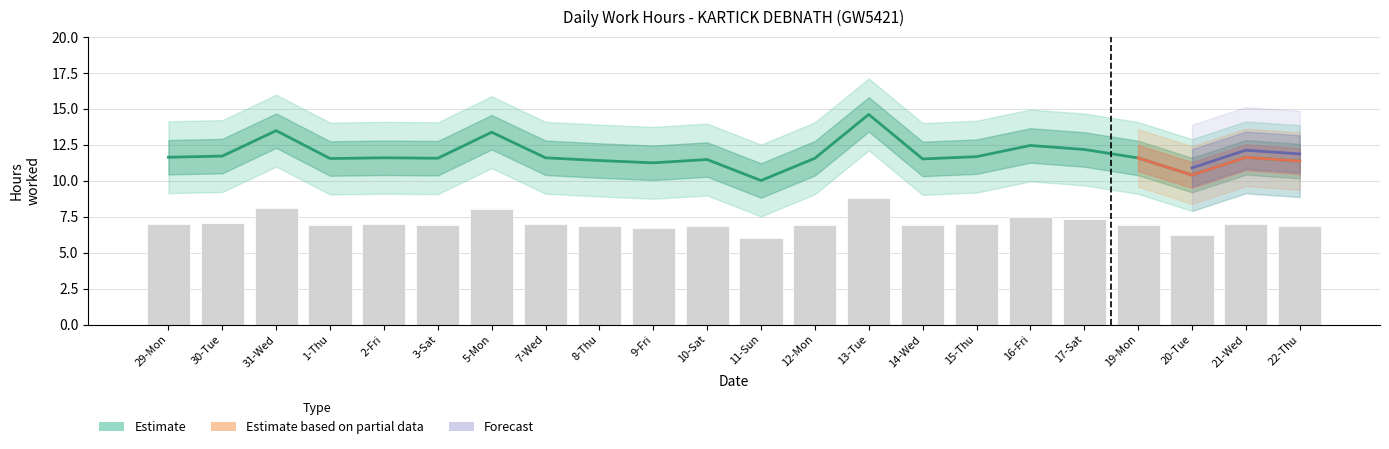

How many bars are there in total?

22